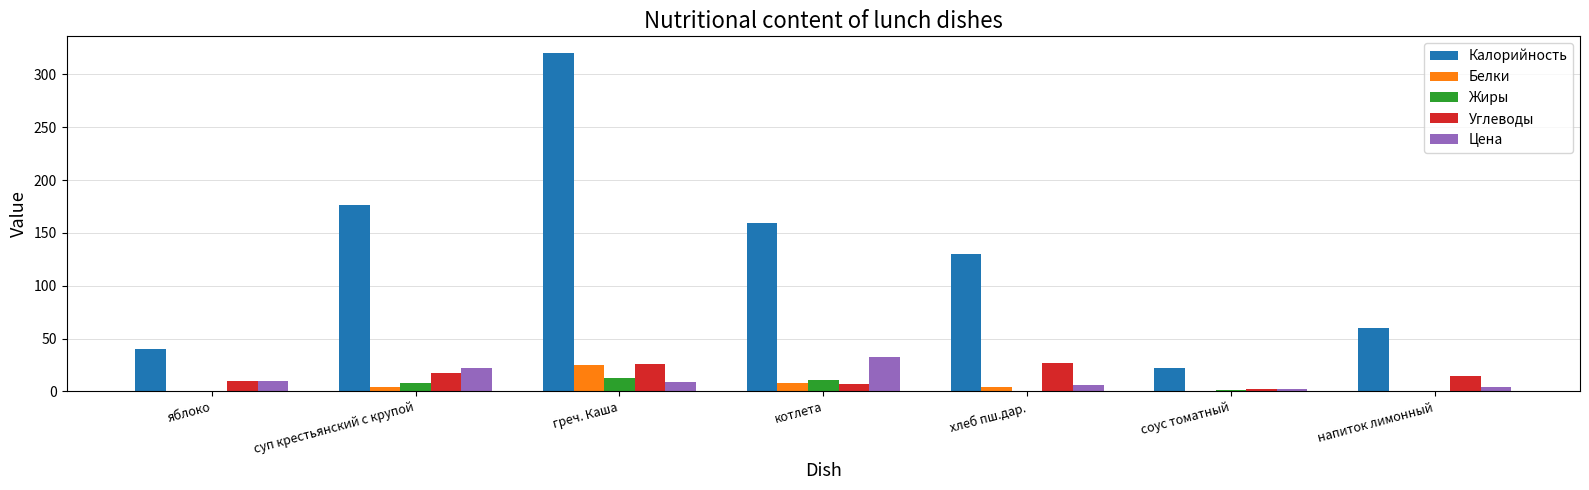

Which label corresponds to the largest value in the chart?

греч. Каша